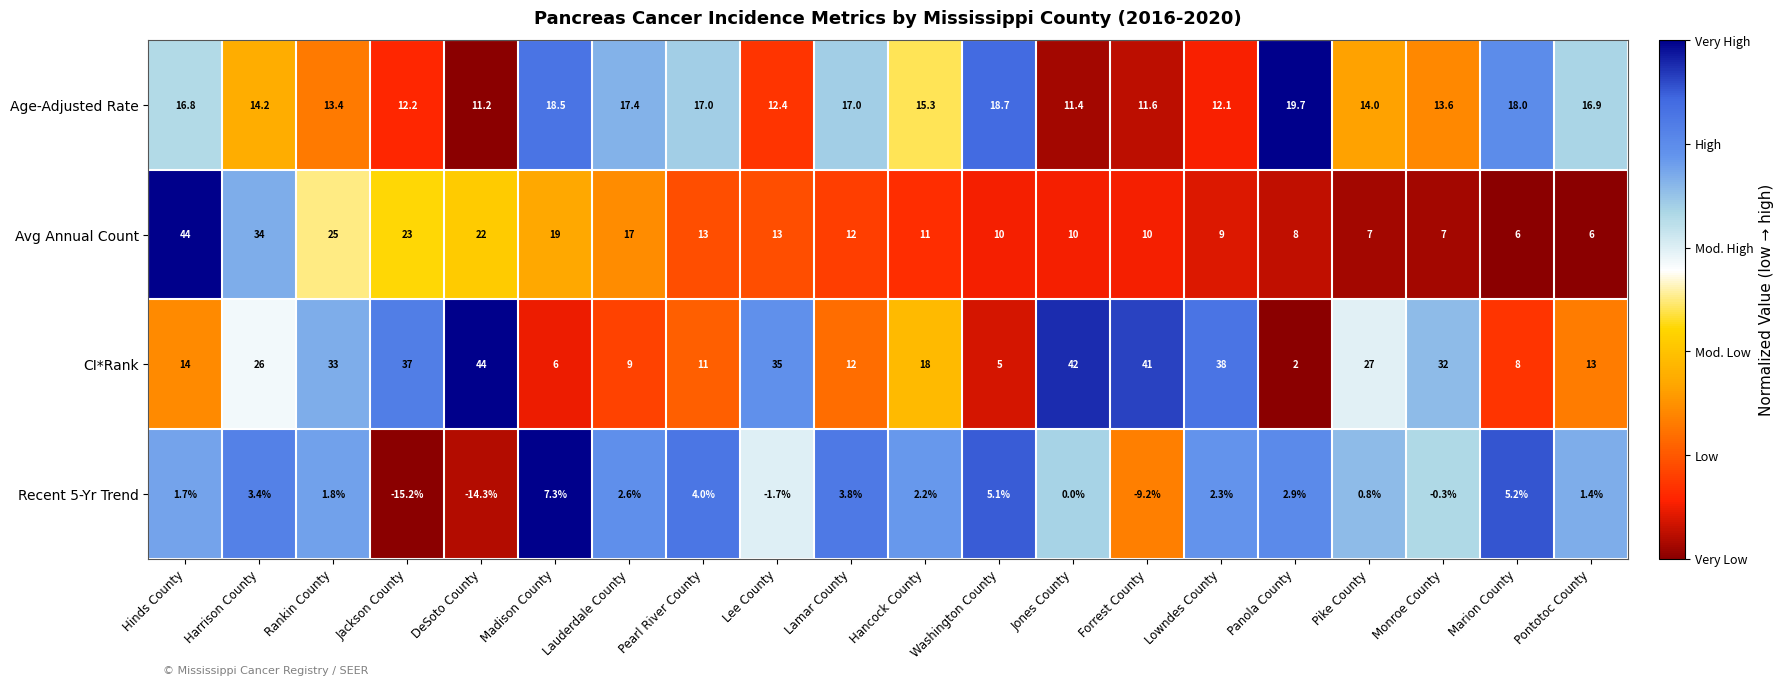

At Madison County, list the series in order from smallest to largest.

CI*Rank, Recent 5-Yr Trend, Age-Adjusted Rate, Avg Annual Count